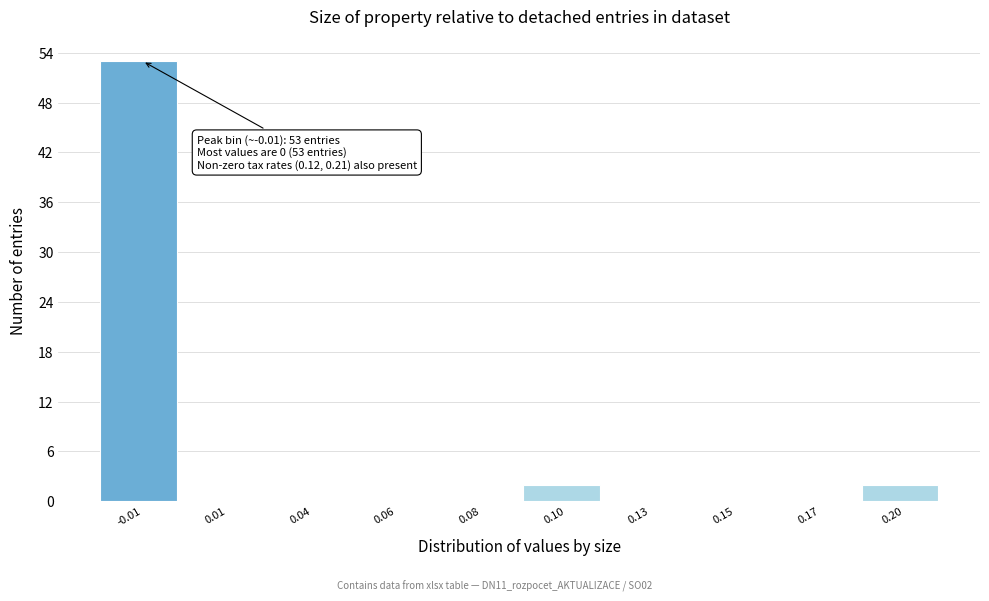

Reading left to right, what are all the values shown in this chart?

-0.01=53	0.01=0	0.04=0	0.06=0	0.08=0	0.10=2	0.13=0	0.15=0	0.17=0	0.20=2